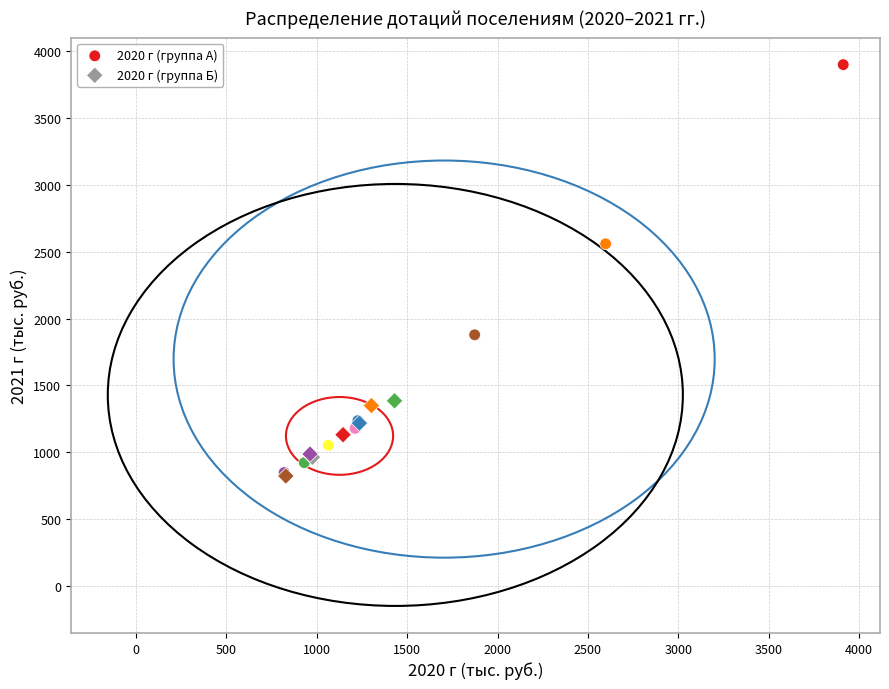

Which series has the widest spread of Y values?

2020 г (группа А)